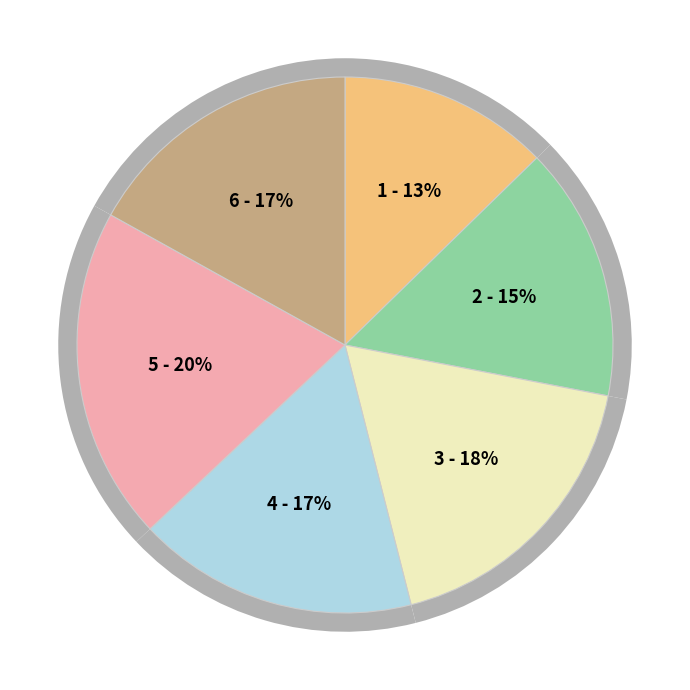

To the nearest percent, what percentage of the pie is 4?

17%